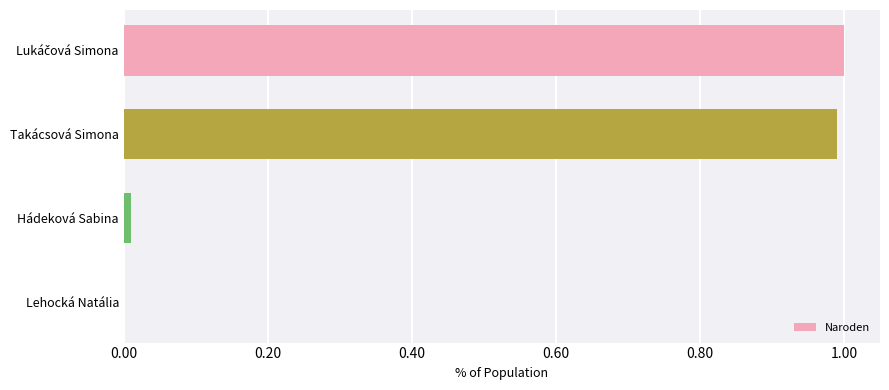

What is the sum of all values?

2.0